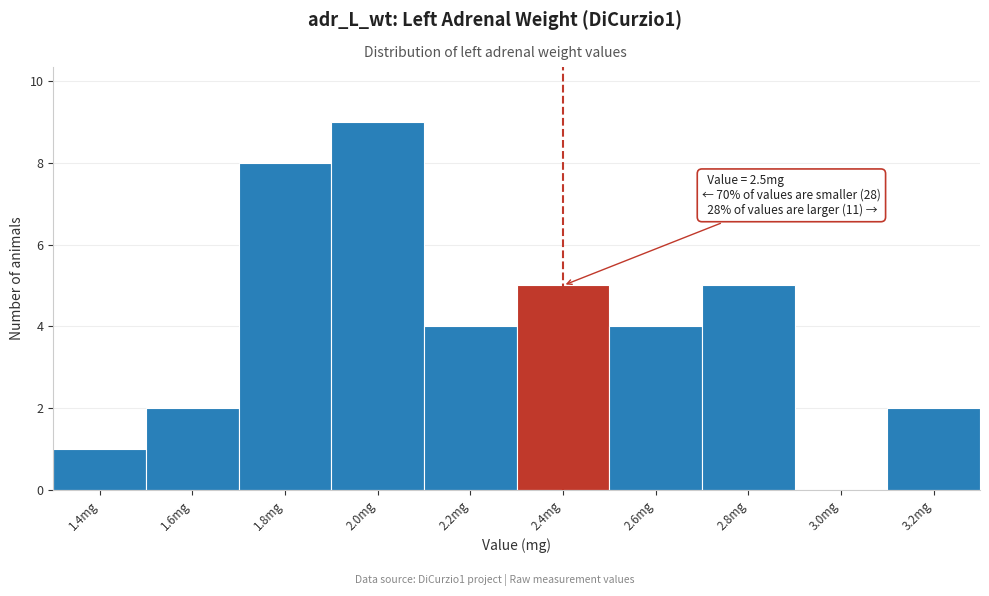

Reading left to right, transcribe all the data shown in this chart.

1.4mg=1	1.6mg=2	1.8mg=8	2.0mg=9	2.2mg=4	2.4mg=5	2.6mg=4	2.8mg=5	3.0mg=0	3.2mg=2